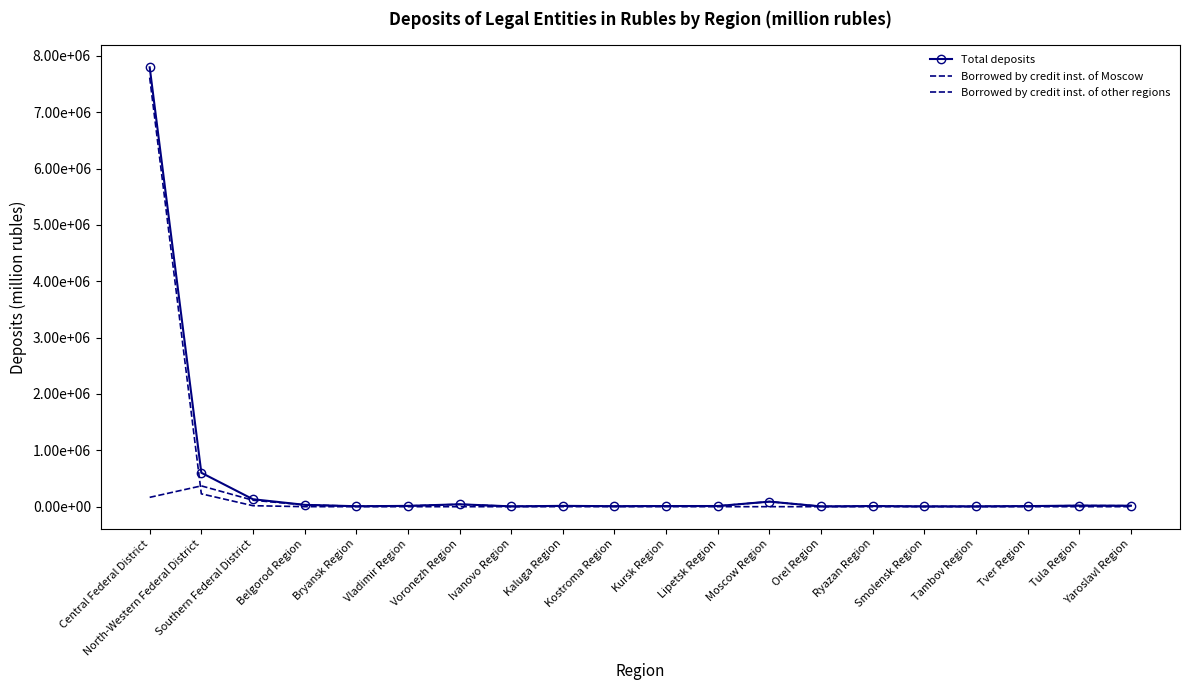

At which category is the sum across all series the highest?

Central Federal District